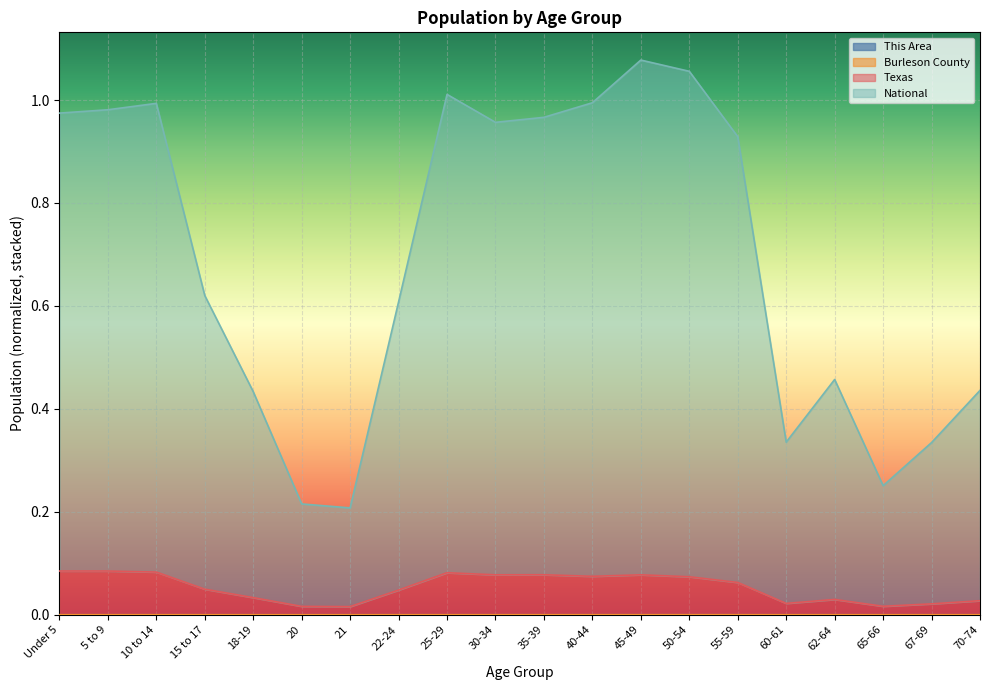

True or false: Burleson County and National cross at least once.

False